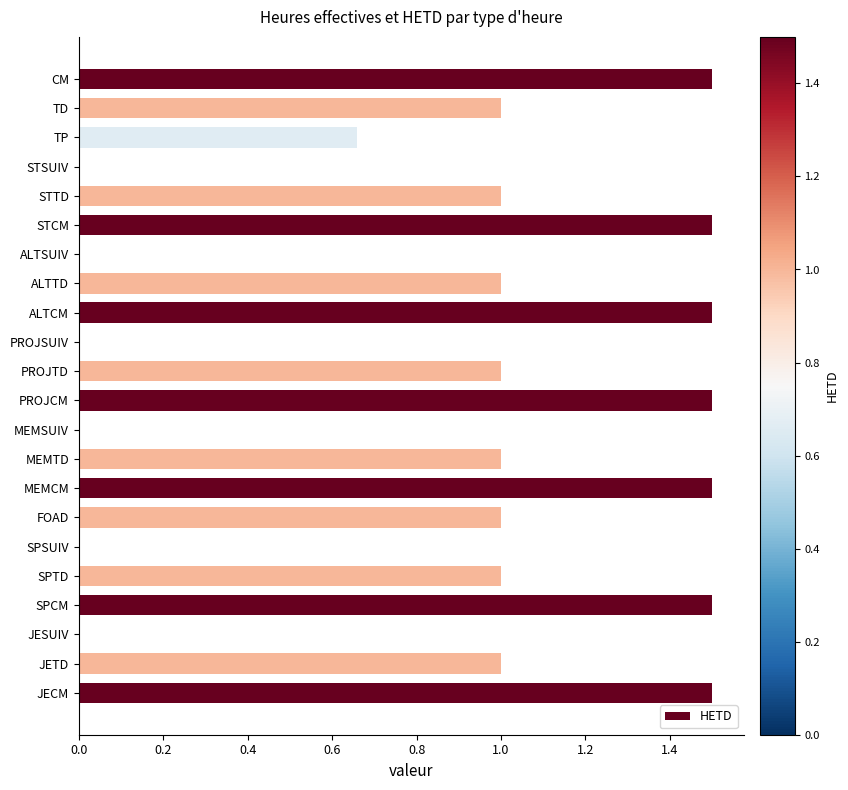

How many series are shown in this chart?

1